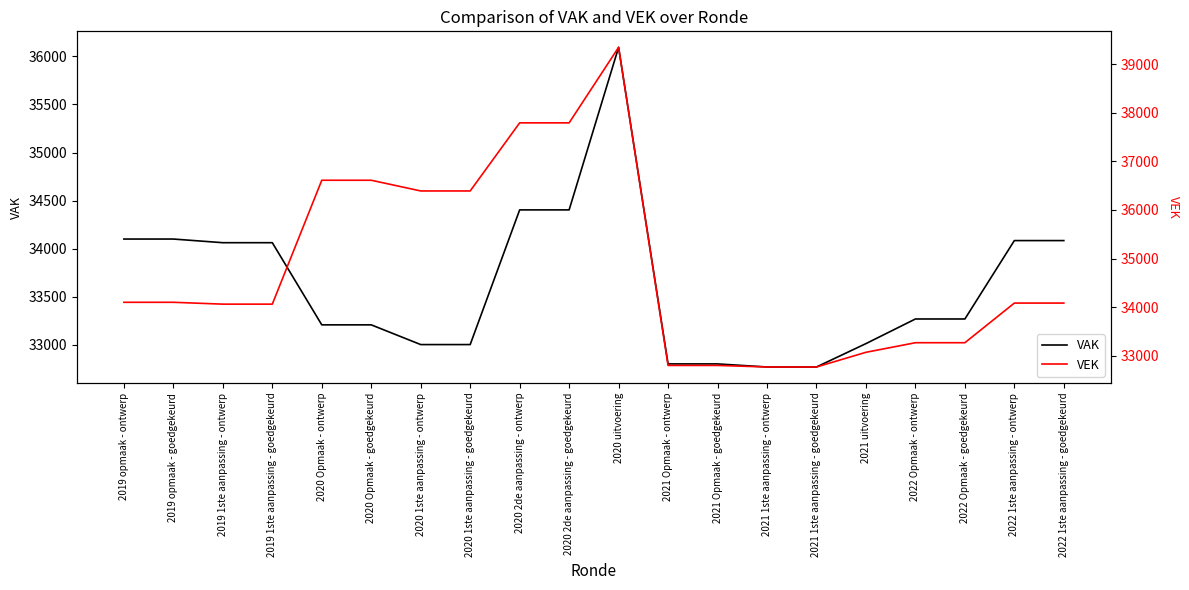

The value of VAK at 2019 1ste aanpassing - goedgekeurd is 34063. True or false?

True